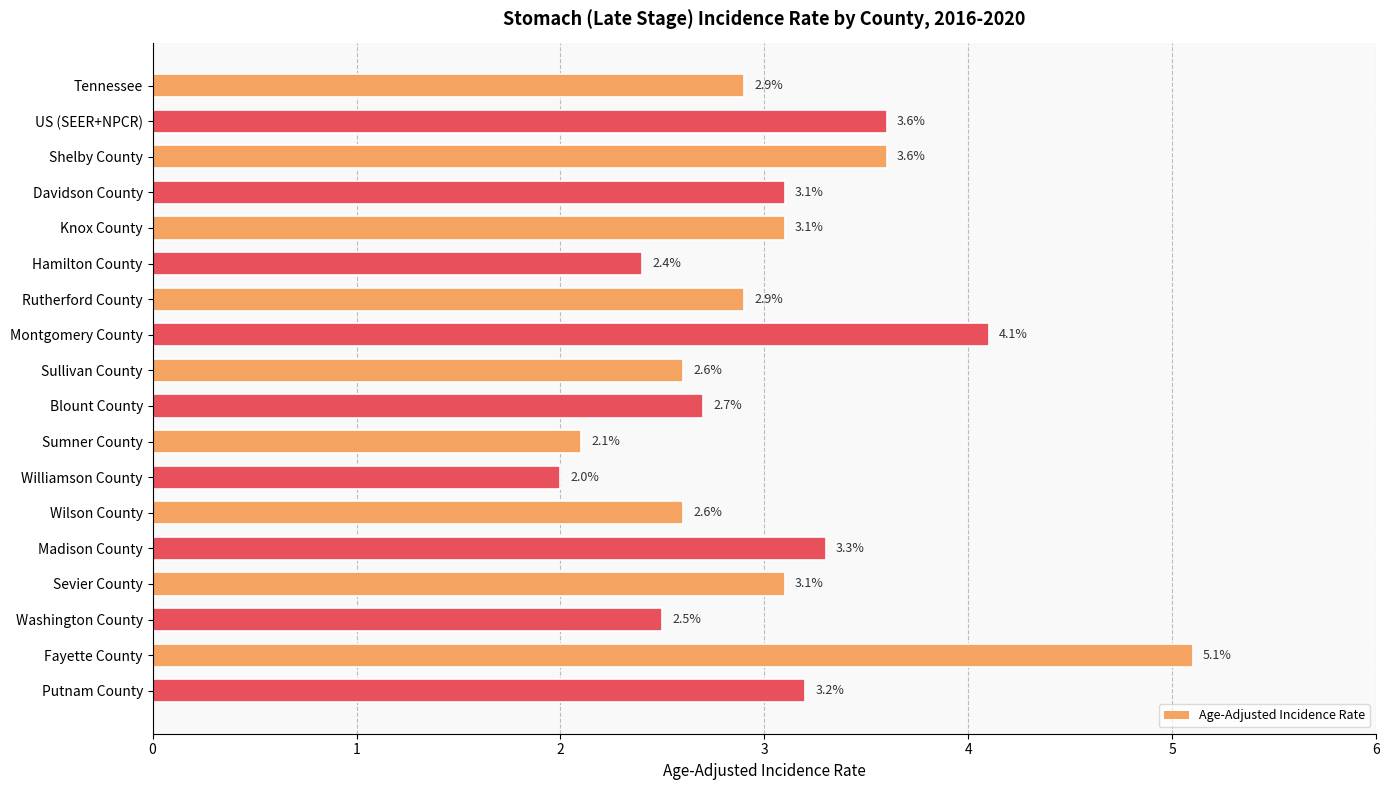

What is the sum of all values?

54.9